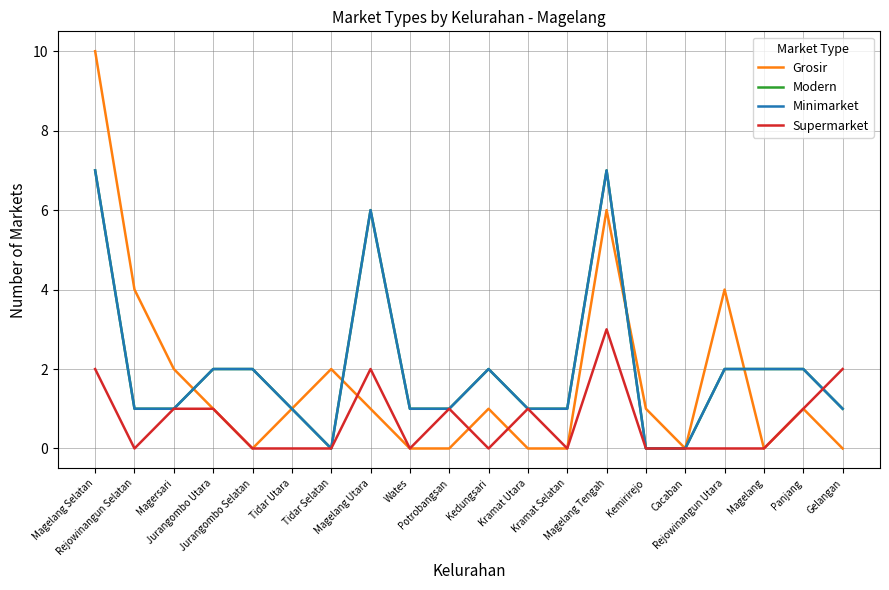

Is this an area chart (filled region under the line)?

No